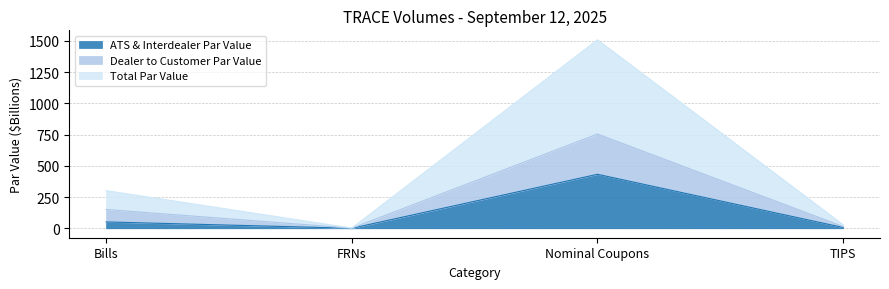

How many lines are shown in the chart?

3